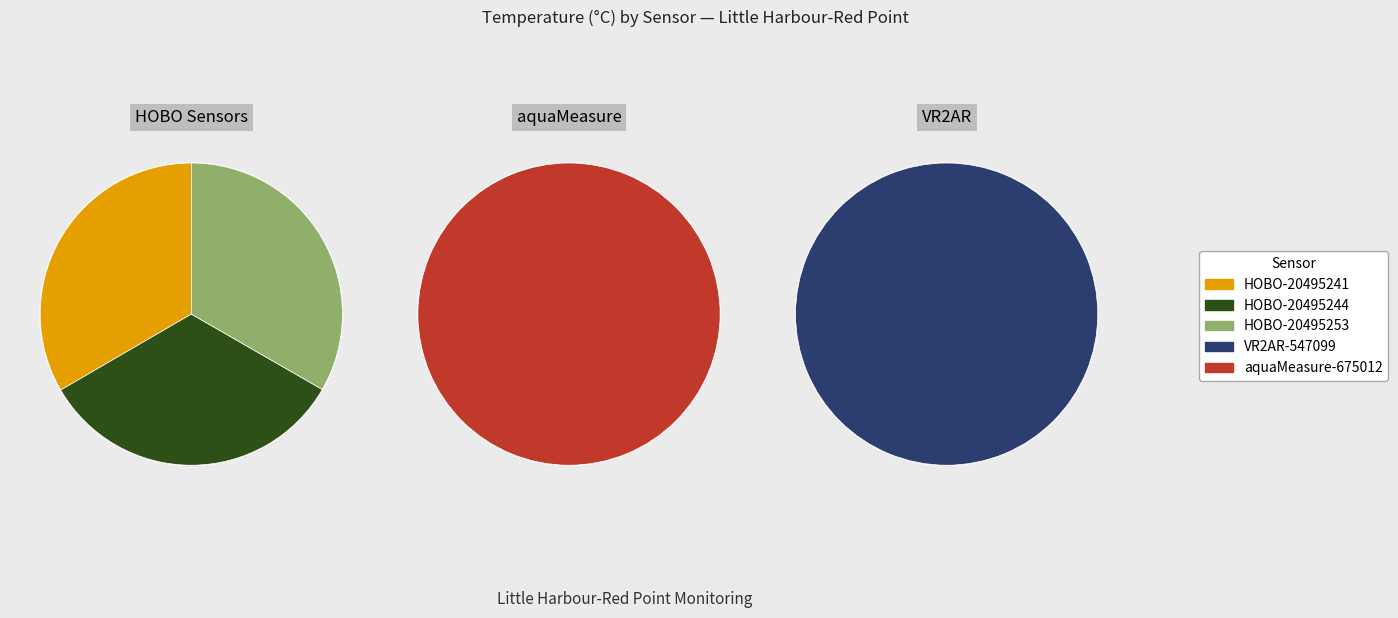

How many segments does this pie chart have?

5